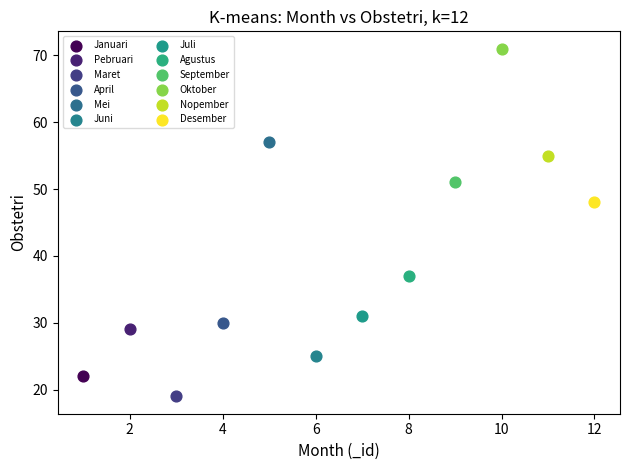

What are all the series names shown in the legend?

Januari, Pebruari, Maret, April, Mei, Juni, Juli, Agustus, September, Oktober, Nopember, Desember